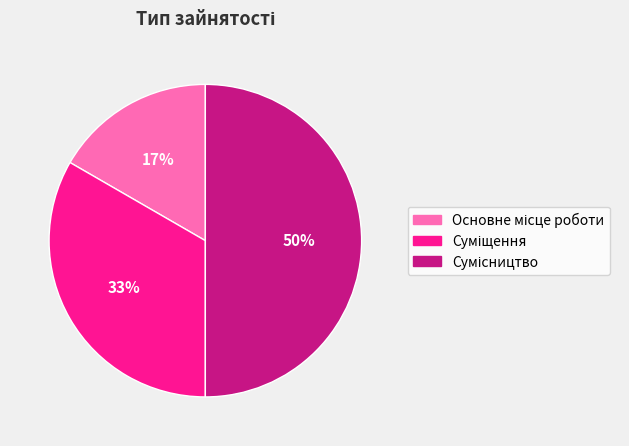

To the nearest percent, what is the average slice percentage?

33%